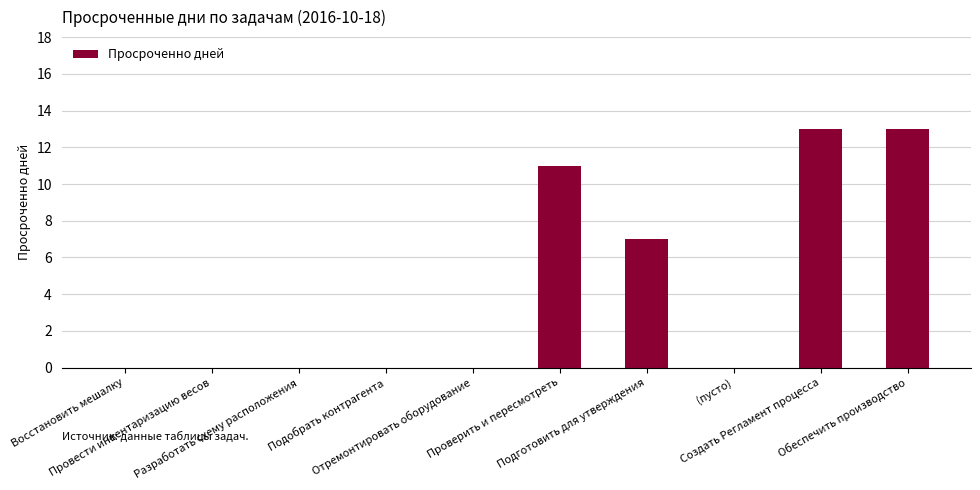

The chart shows a value of 19 at Проверить и пересмотреть. True or false?

False